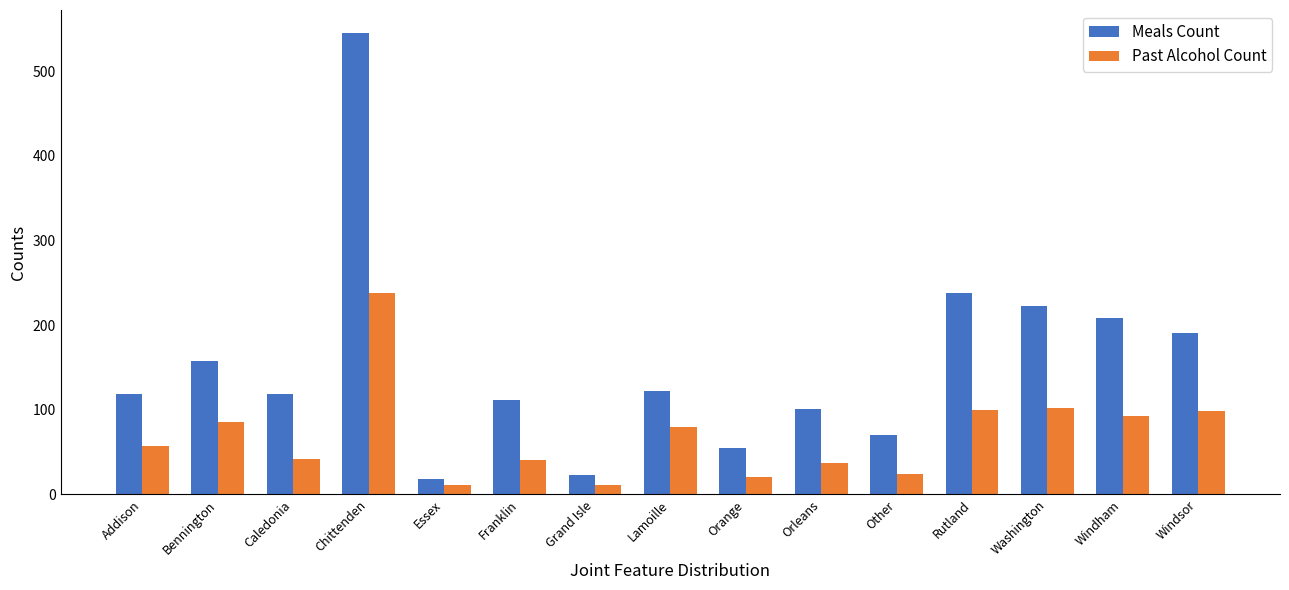

Which series has the largest range (max minus min)?

Meals Count